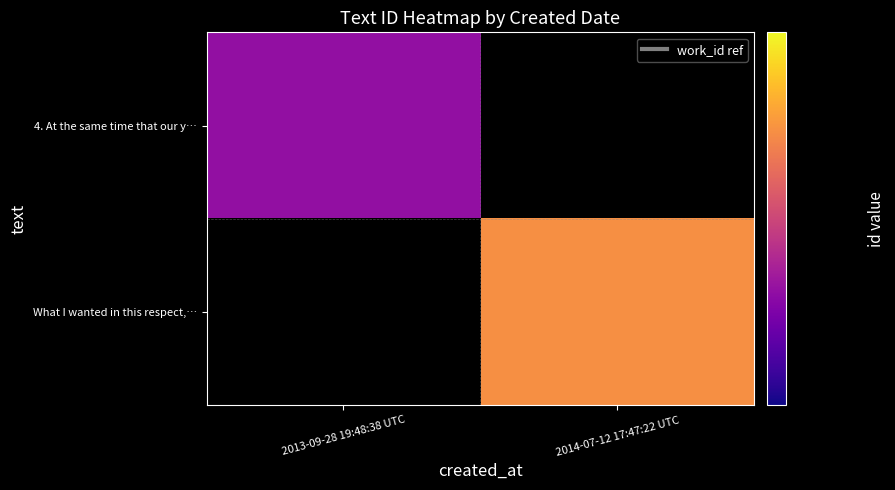

Which category has the highest value in the What I wanted in this respect,… series?

2013-09-28 19:48:38 UTC